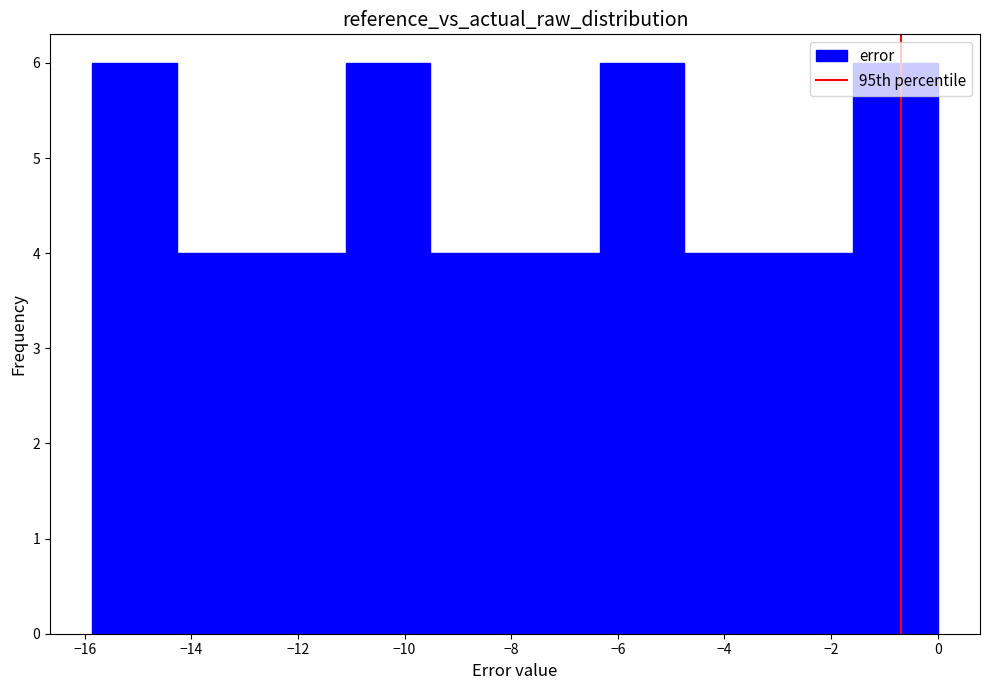

Reading left to right, transcribe this chart: for each bar, give the range it covers on the x-axis and its height. Neither the bar edges nor the heights are printed on the chart, so give them approximately, as read against the axes.

-15.8 to -14.2: 6
-14.2 to -12.6: 4
-12.6 to -11.0: 4
-11.0 to -9.6: 6
-9.6 to -8.0: 4
-8.0 to -6.4: 4
-6.4 to -4.8: 6
-4.8 to -3.2: 4
-3.2 to -1.6: 4
-1.6 to 0.0: 6